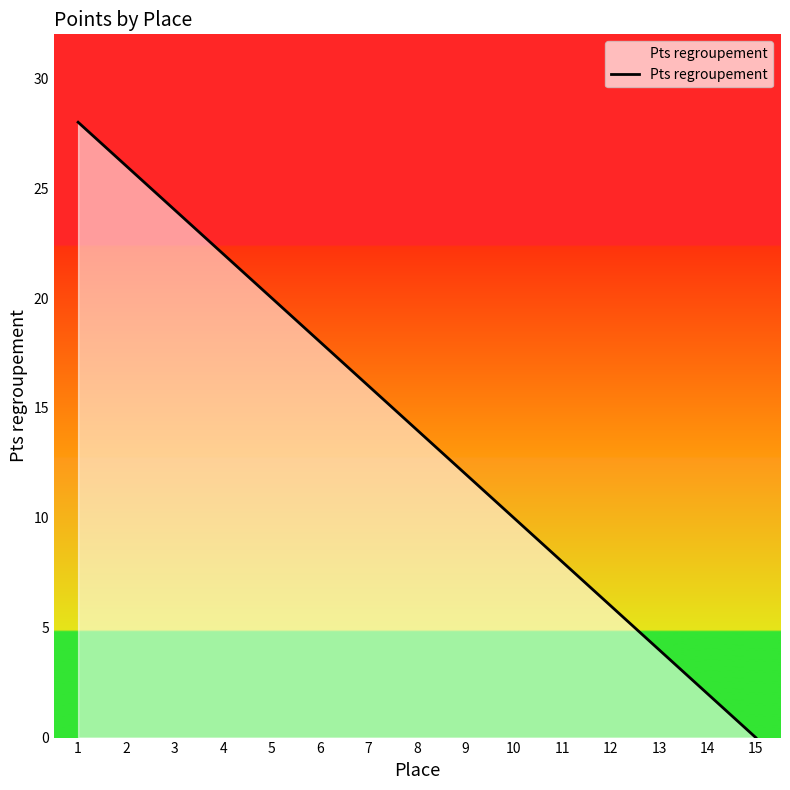

Reading left to right, extract all data points from this chart.

28	26	24	22	20	18	16	14	12	10	8	6	4	2	0